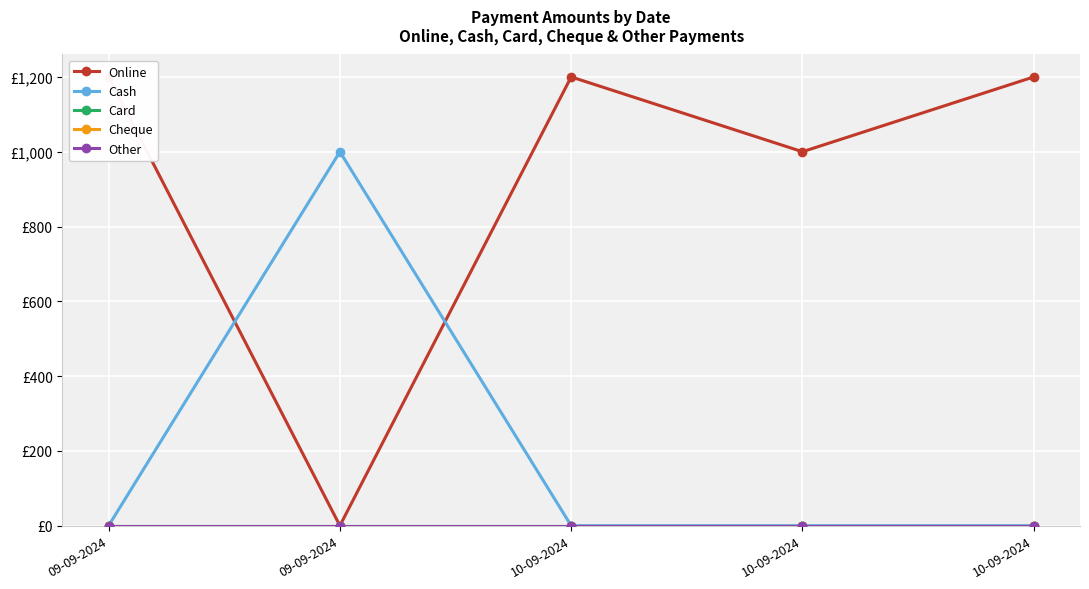

Is this an area chart (filled region under the line)?

No